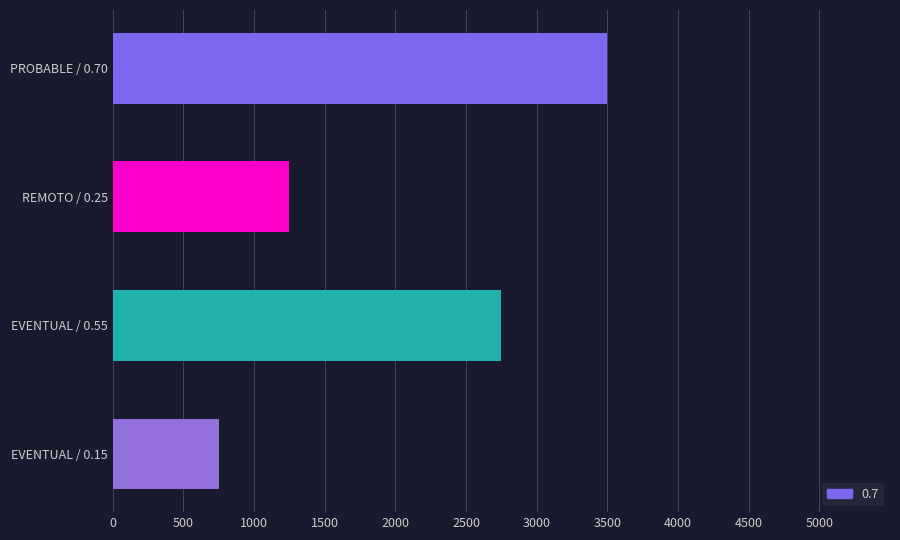

What is the minimum value shown in the chart?

750